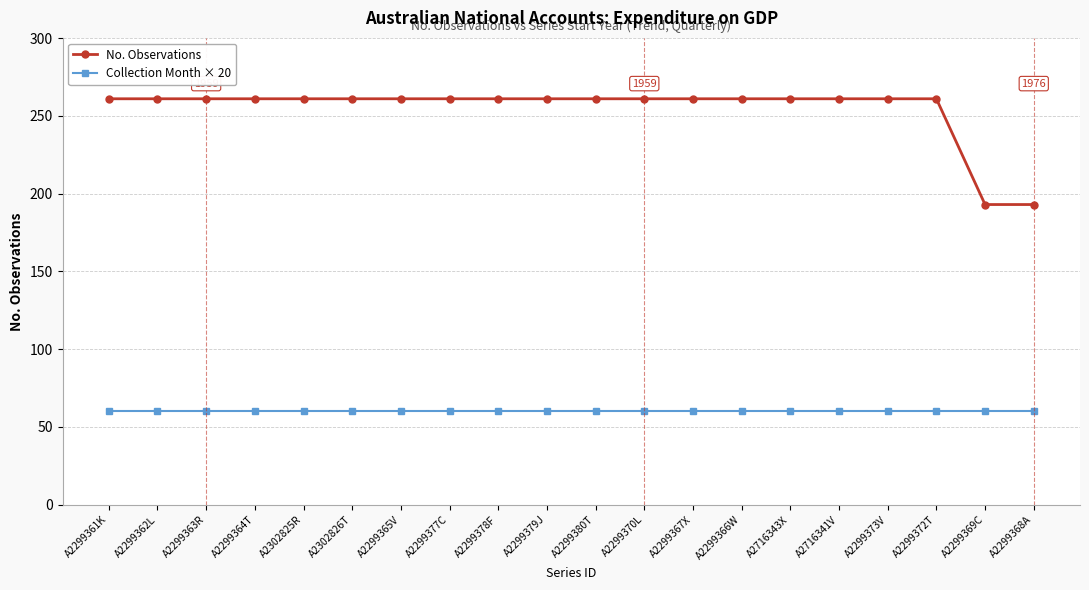

What is the spread (max minus min) of values at A2299366W?

201